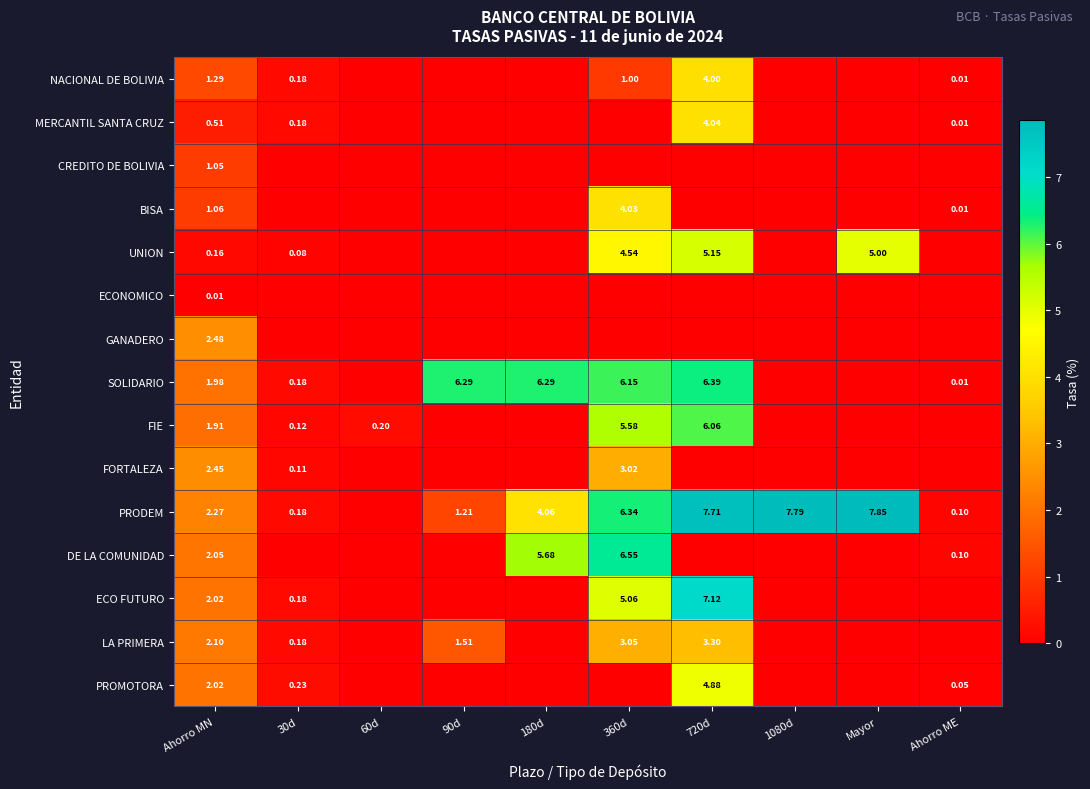

Is the value of UNION at Mayor greater than the value of MERCANTIL SANTA CRUZ at 720d?

Yes